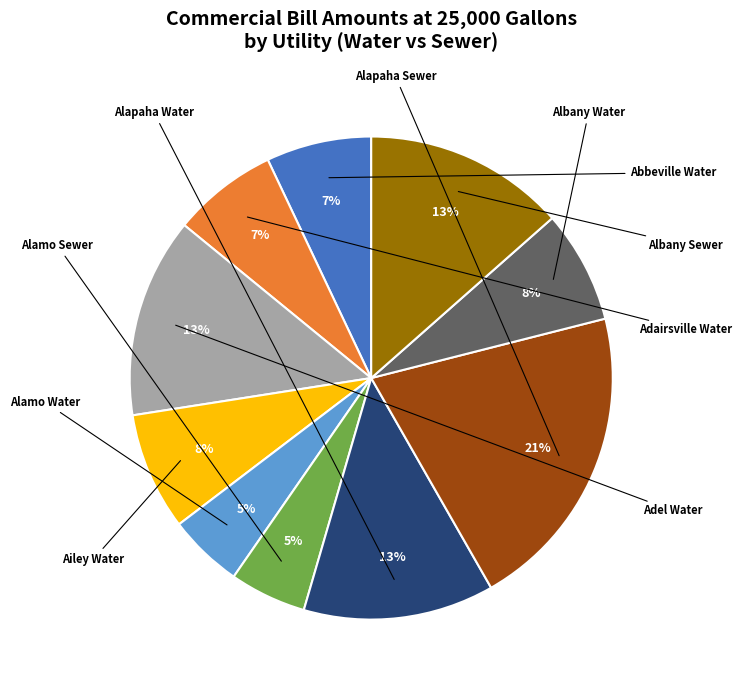

To the nearest percent, what is the difference between the largest and smallest slice percentages?

16%